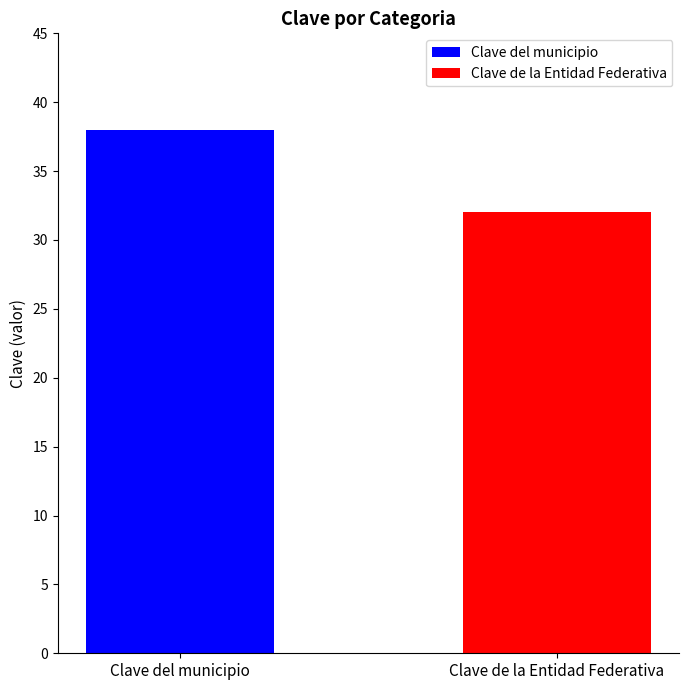

Rank the series by their maximum value, from highest to lowest.

Clave del municipio, Clave de la Entidad Federativa